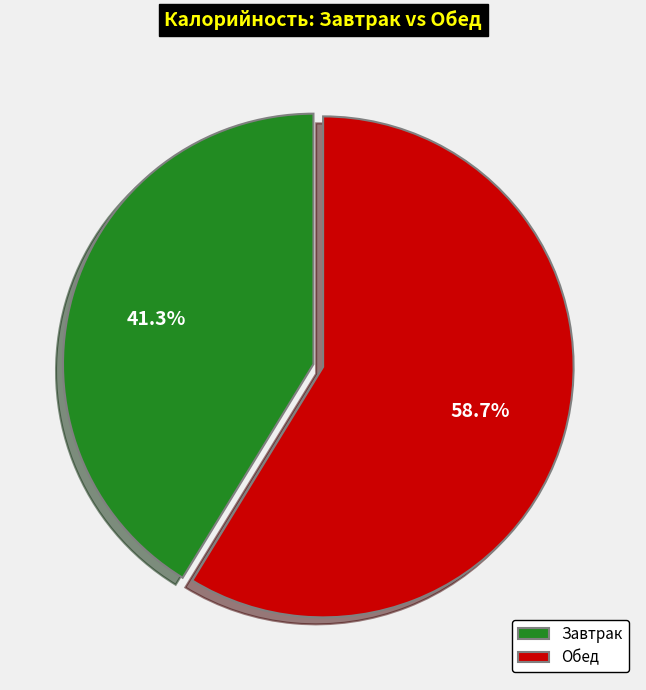

Which slice is the largest?

Обед